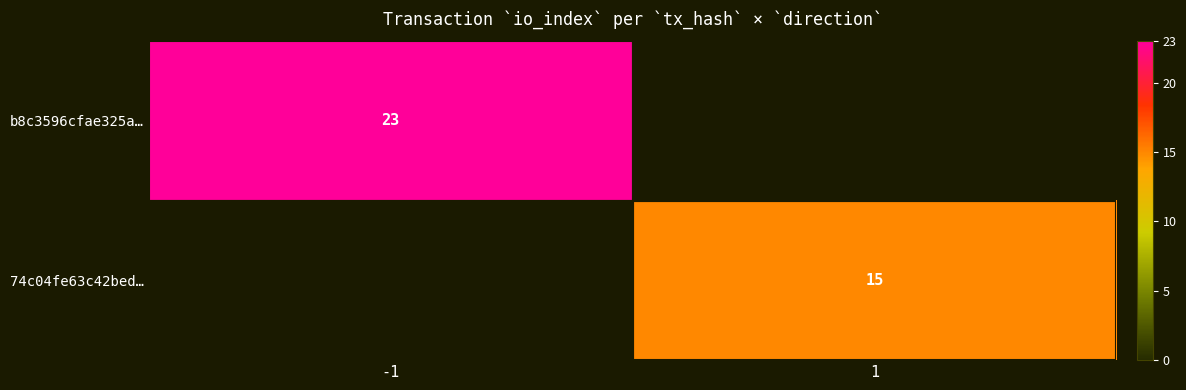

True or false: b8c3596cfae325a… has a value of 14 at -1.

False